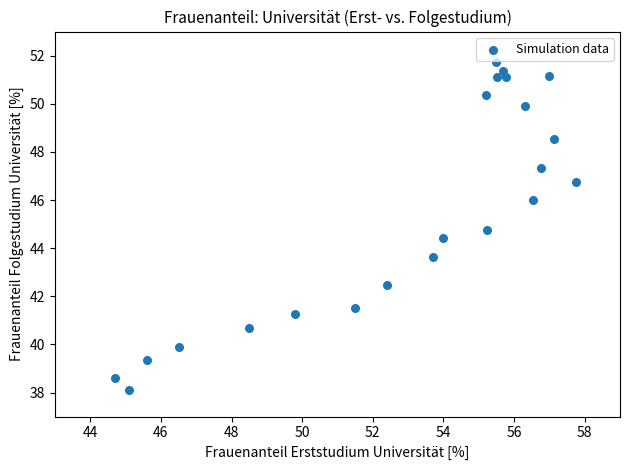

What is the range of Y values (max minus min)?

13.6